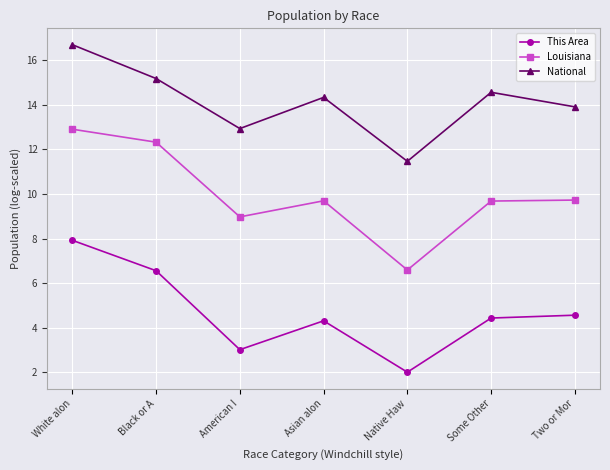

What value does the Louisiana series have at American I?

9.0